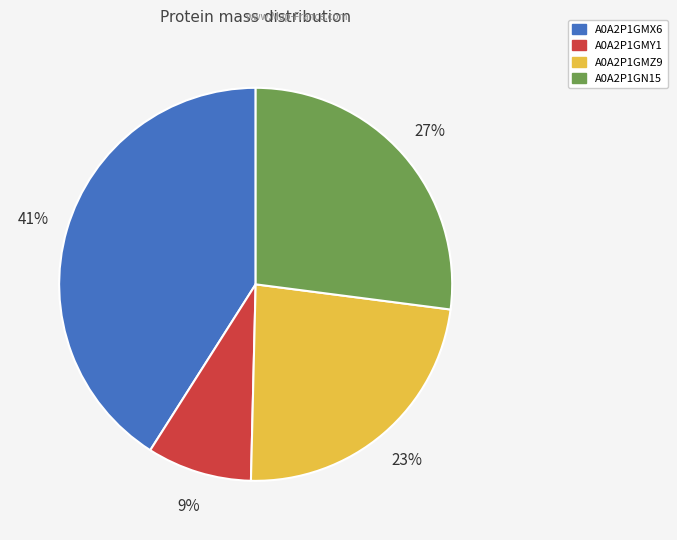

To the nearest percent, what is the combined percentage of A0A2P1GN15 and A0A2P1GMZ9?

50%